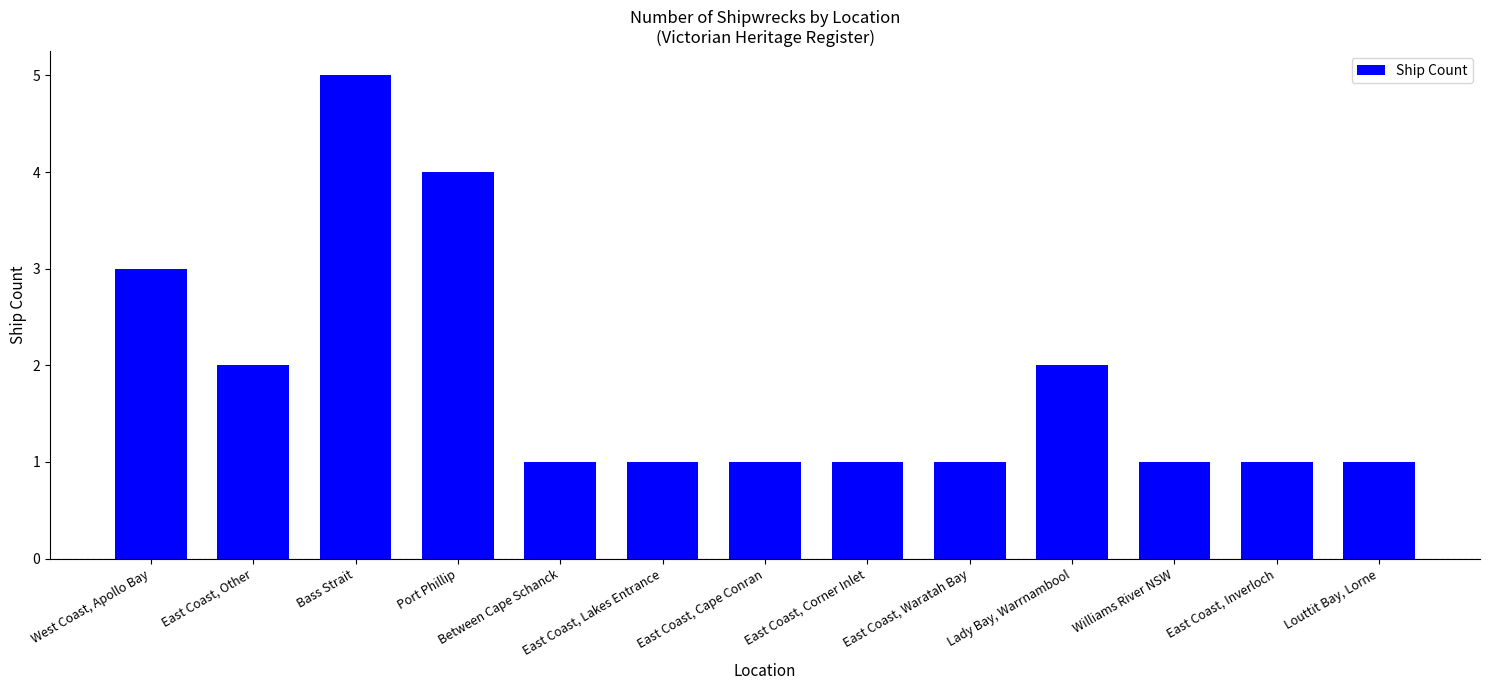

Read the value at Port Phillip.

4